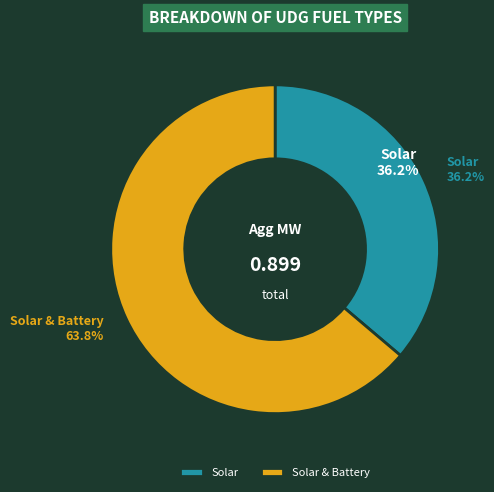

True or false: 5 accounts for 8% of the total.

False